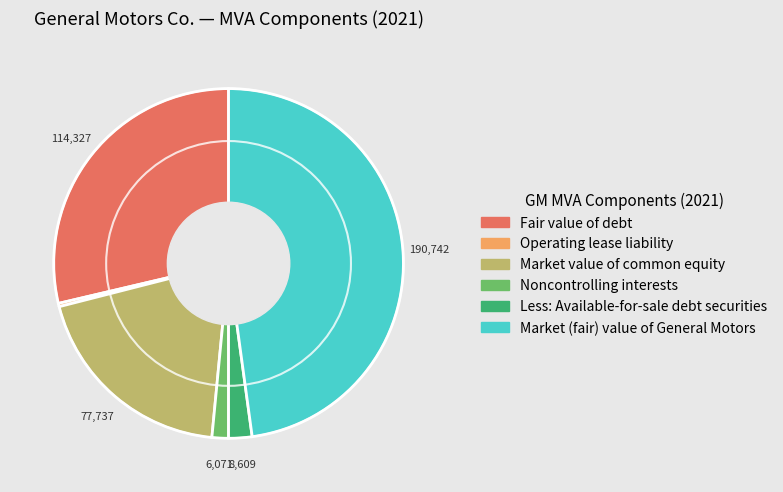

Is there any slice that represents more than half of the pie?

No